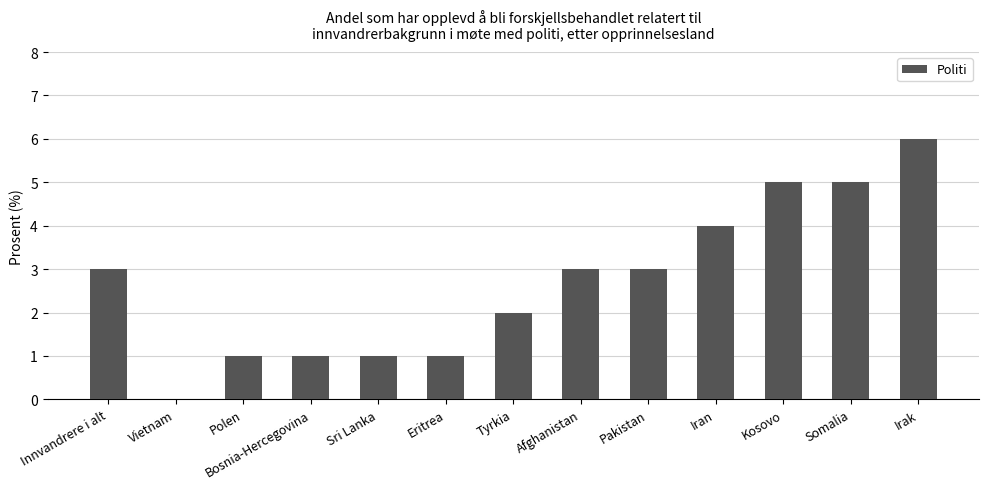

What is the difference between the values at Somalia and Bosnia-Hercegovina?

4